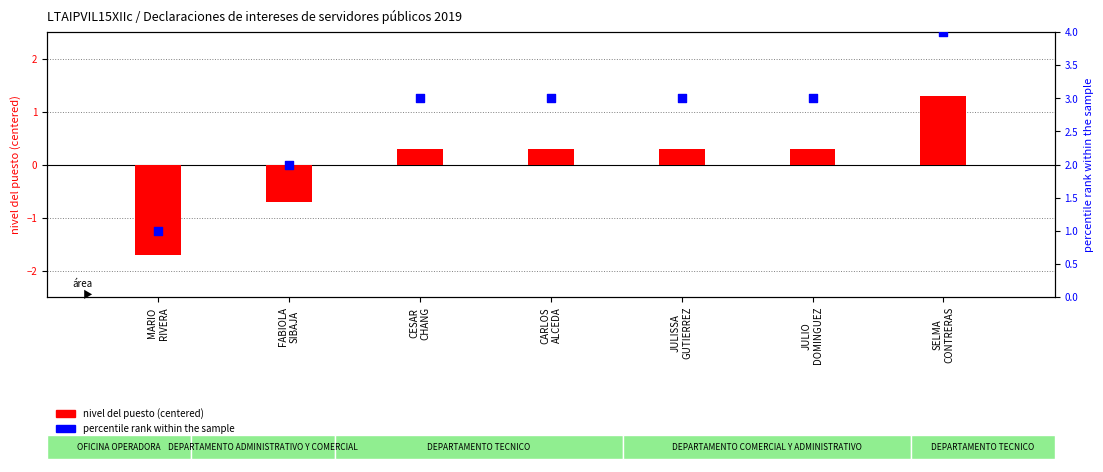

At which category is the sum across all series the highest?

SELMA
CONTRERAS